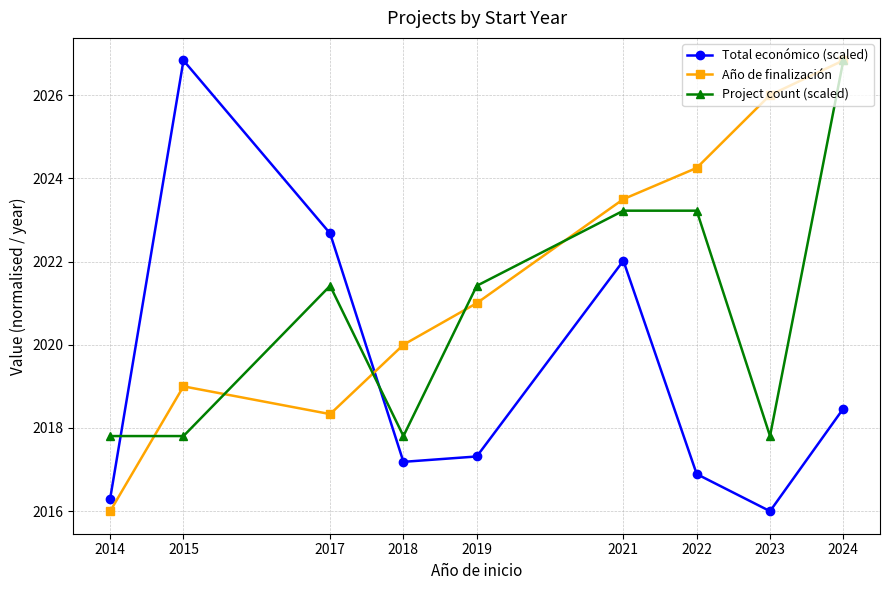

Between which two adjacent categories do Total económico (scaled) and Project count (scaled) first intersect?

2014 and 2015